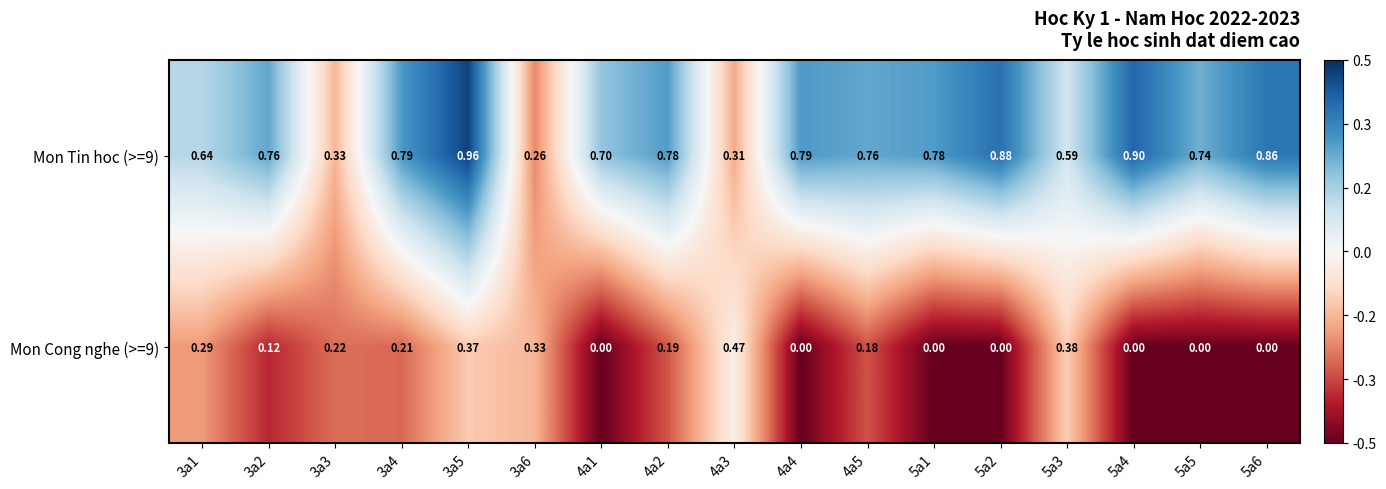

Between 4a4 and 5a2, which series saw the biggest shift?

Mon Tin hoc (>=9)